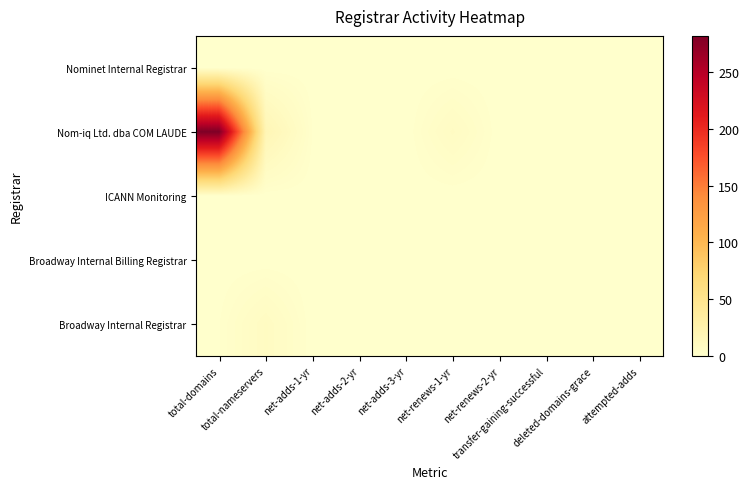

Reading left to right, transcribe all the data shown in this chart.

Nominet Internal Registrar: total-domains=0	total-nameservers=0	net-adds-1-yr=0	net-adds-2-yr=0	net-adds-3-yr=0	net-renews-1-yr=0	net-renews-2-yr=0	transfer-gaining-successful=0	deleted-domains-grace=0	attempted-adds=0
Nom-iq Ltd. dba COM LAUDE: total-domains=282	total-nameservers=18	net-adds-1-yr=1	net-adds-2-yr=0	net-adds-3-yr=0	net-renews-1-yr=7	net-renews-2-yr=0	transfer-gaining-successful=0	deleted-domains-grace=0	attempted-adds=1
ICANN Monitoring: total-domains=1	total-nameservers=0	net-adds-1-yr=0	net-adds-2-yr=0	net-adds-3-yr=0	net-renews-1-yr=0	net-renews-2-yr=0	transfer-gaining-successful=0	deleted-domains-grace=0	attempted-adds=0
Broadway Internal Billing Registrar: total-domains=0	total-nameservers=0	net-adds-1-yr=0	net-adds-2-yr=0	net-adds-3-yr=0	net-renews-1-yr=0	net-renews-2-yr=0	transfer-gaining-successful=0	deleted-domains-grace=0	attempted-adds=0
Broadway Internal Registrar: total-domains=1	total-nameservers=8	net-adds-1-yr=0	net-adds-2-yr=0	net-adds-3-yr=0	net-renews-1-yr=0	net-renews-2-yr=0	transfer-gaining-successful=0	deleted-domains-grace=0	attempted-adds=0